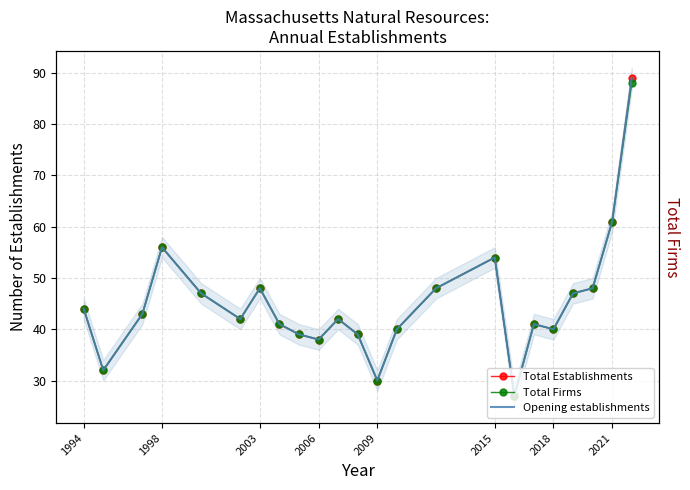

Reading right to left, what are all the values shown in this chart?

Total Establishments: 89	61	48	47	40	41	27	54	48	40	30	39	42	38	39	41	48	42	47	56	43	32	44
Total Firms: 88	61	48	47	40	41	27	54	48	40	30	39	42	38	39	41	48	42	47	56	43	32	44
Opening establishments: 89	61	48	47	40	41	27	54	48	40	30	39	42	38	39	41	48	42	47	56	43	32	44